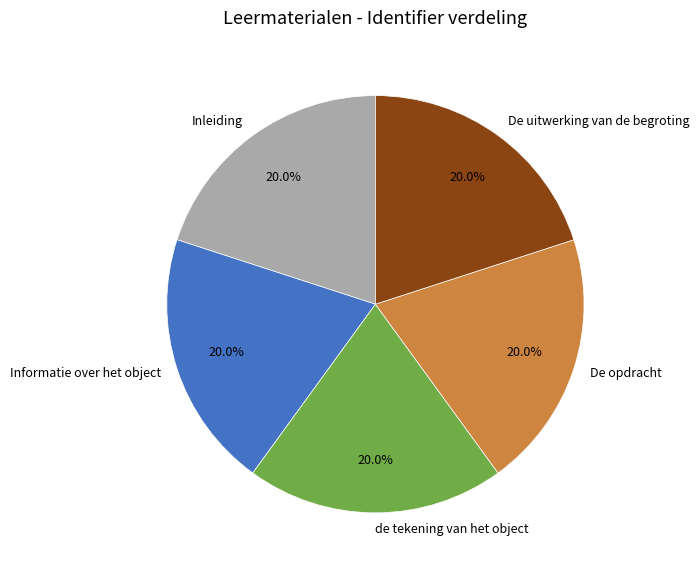

What percentage is the Inleiding slice, to the nearest percent?

20%